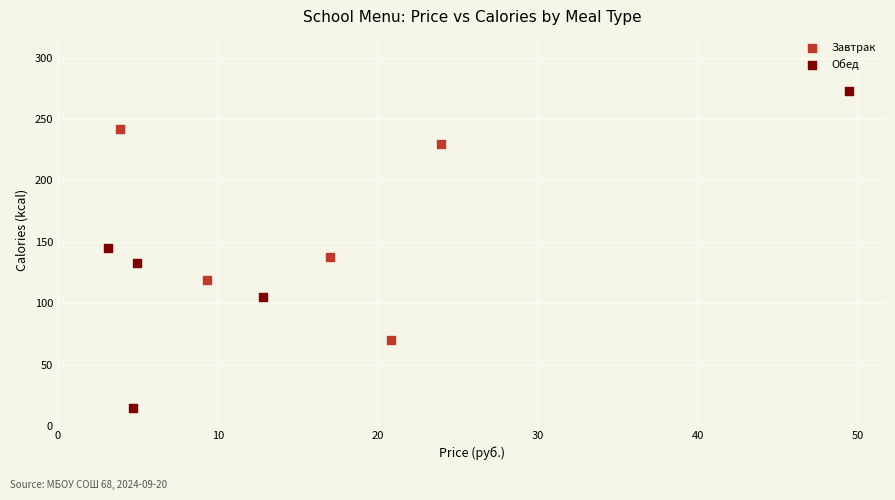

Which series has the largest Y range (max minus min)?

Обед